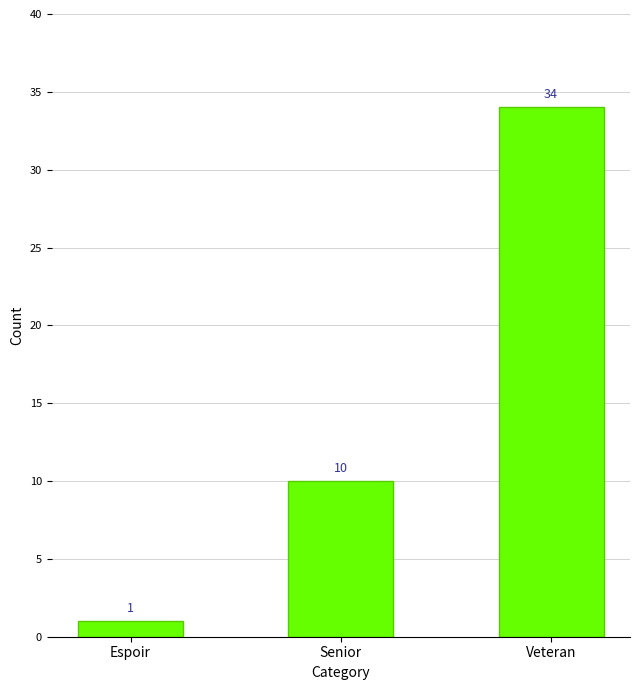

Is it true that the value at Veteran is 53?

False